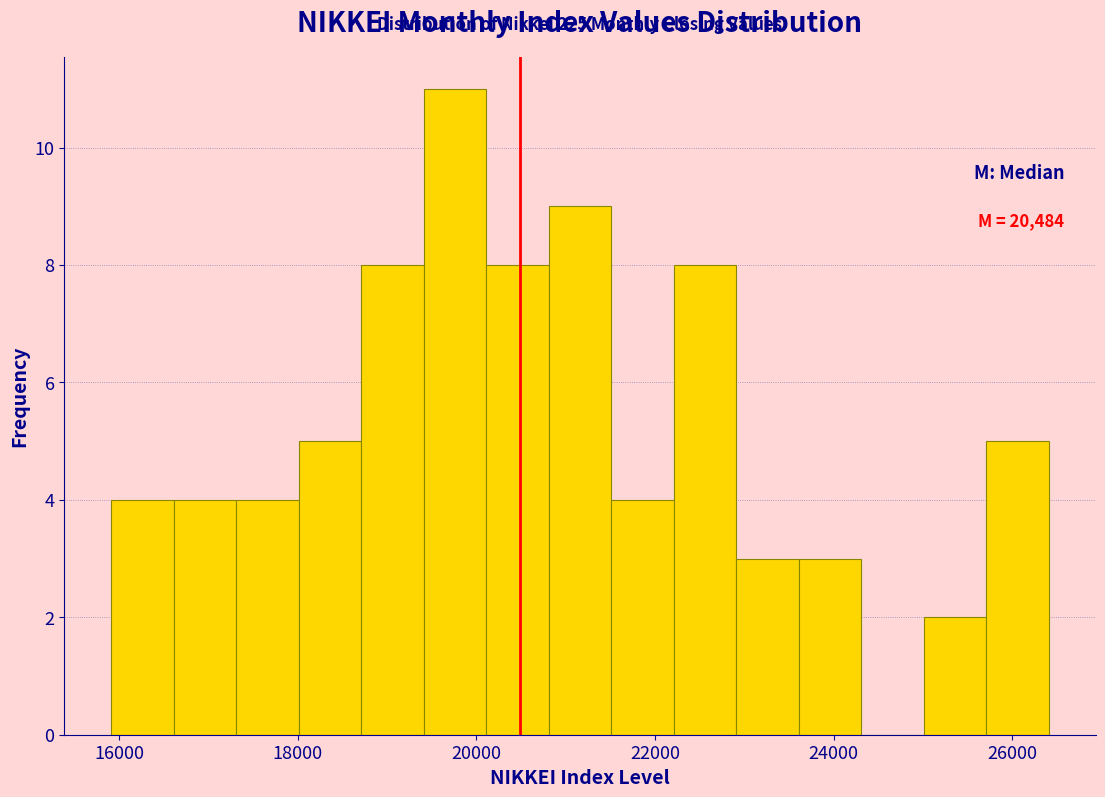

Read against the x-axis, roughly where is the centre of the tallest bar?

19800